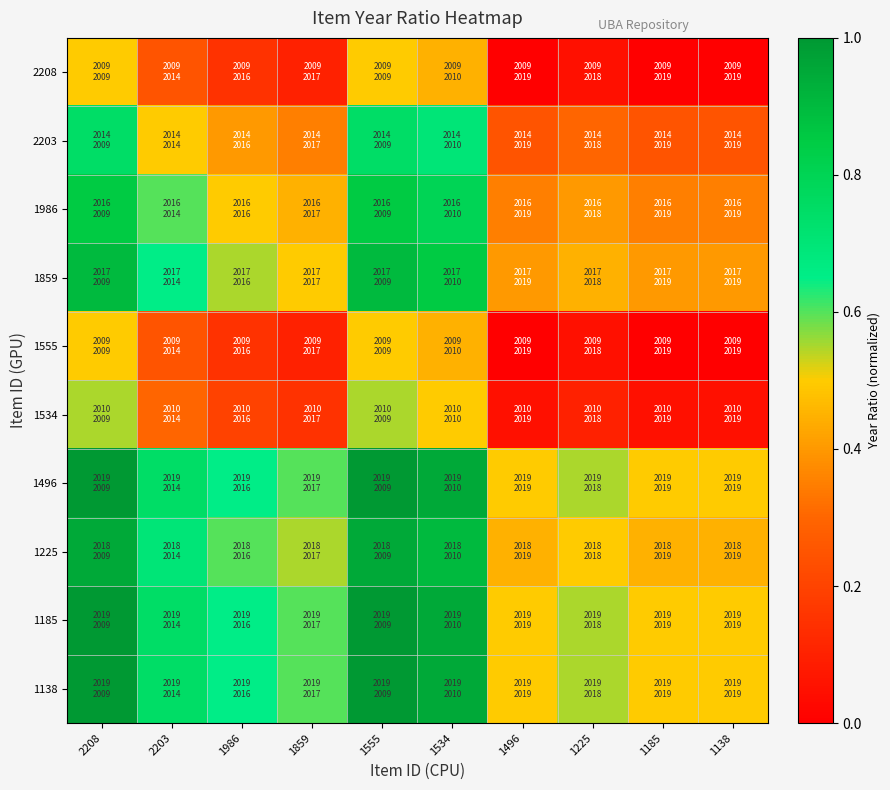

Reading right to left, transcribe all the data shown in this chart.

2208: 1138=0.0	1185=0.0	1225=0.0	1496=0.0	1534=0.4	1555=0.5	1859=0.1	1986=0.1	2203=0.2	2208=0.5
2203: 1138=0.2	1185=0.2	1225=0.3	1496=0.2	1534=0.7	1555=0.7	1859=0.3	1986=0.4	2203=0.5	2208=0.7
1986: 1138=0.3	1185=0.3	1225=0.4	1496=0.3	1534=0.8	1555=0.8	1859=0.4	1986=0.5	2203=0.6	2208=0.8
1859: 1138=0.4	1185=0.4	1225=0.4	1496=0.4	1534=0.8	1555=0.9	1859=0.5	1986=0.5	2203=0.6	2208=0.9
1555: 1138=0.0	1185=0.0	1225=0.0	1496=0.0	1534=0.4	1555=0.5	1859=0.1	1986=0.1	2203=0.2	2208=0.5
1534: 1138=0.0	1185=0.0	1225=0.1	1496=0.0	1534=0.5	1555=0.5	1859=0.1	1986=0.2	2203=0.3	2208=0.5
1496: 1138=0.5	1185=0.5	1225=0.5	1496=0.5	1534=0.9	1555=1.0	1859=0.6	1986=0.6	2203=0.7	2208=1.0
1225: 1138=0.4	1185=0.4	1225=0.5	1496=0.4	1534=0.9	1555=0.9	1859=0.5	1986=0.6	2203=0.7	2208=0.9
1185: 1138=0.5	1185=0.5	1225=0.5	1496=0.5	1534=0.9	1555=1.0	1859=0.6	1986=0.6	2203=0.7	2208=1.0
1138: 1138=0.5	1185=0.5	1225=0.5	1496=0.5	1534=0.9	1555=1.0	1859=0.6	1986=0.6	2203=0.7	2208=1.0